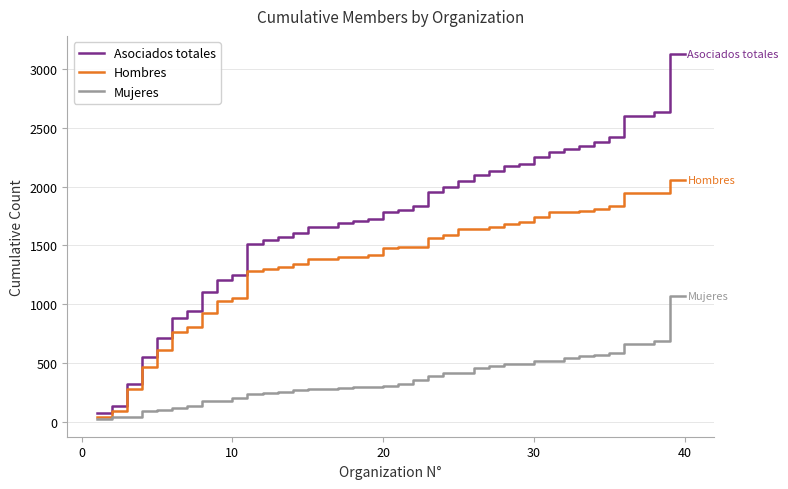

List the series in order of their peak value, lowest first.

Mujeres, Hombres, Asociados totales